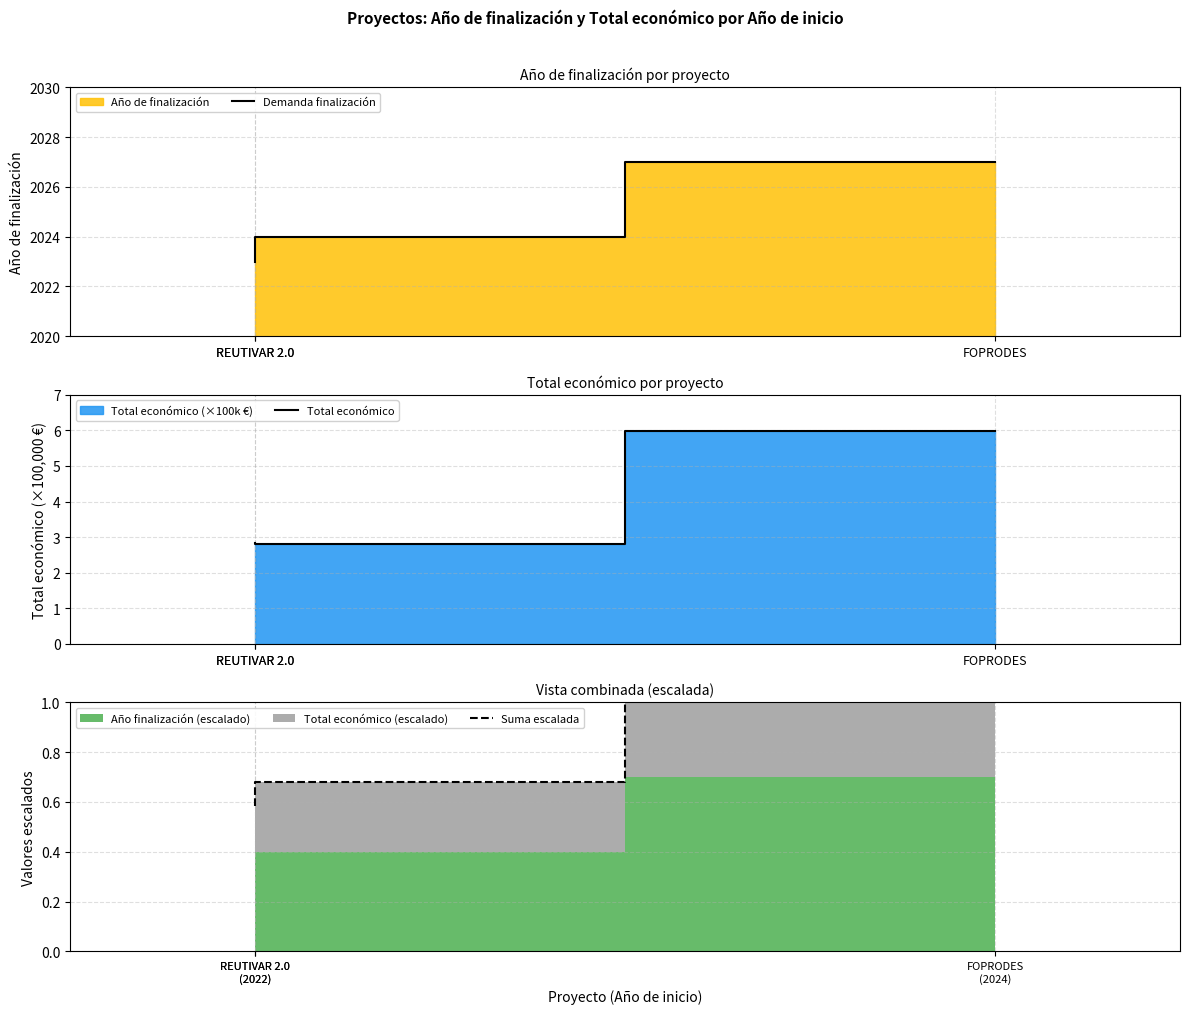

What is the approximate value of Suma escalada at REUTIVAR 2.0 (2022)?

0.6